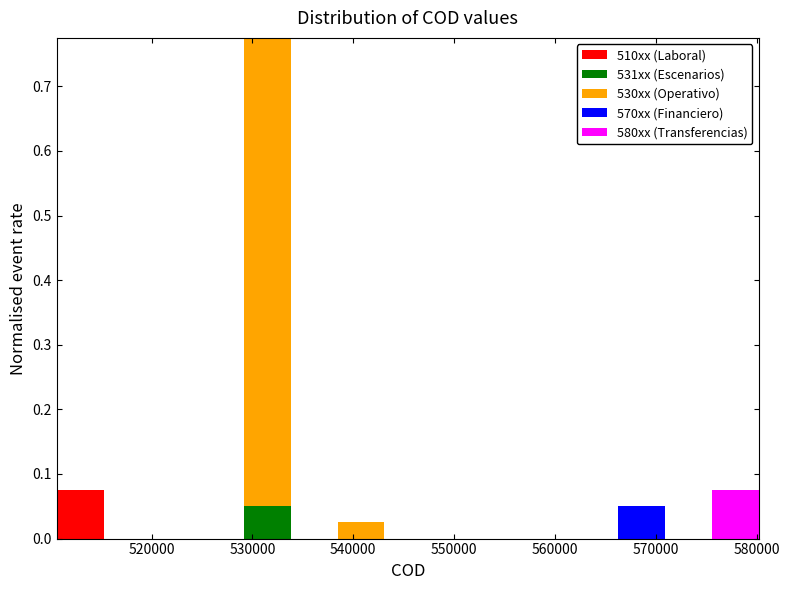

Reading left to right, list every stacked bar in this chart as the range it spans on the x-axis followed by its total height. Neither the bar edges nor the heights are printed on the chart, so give them approximately, as read against the axes.

511000 to 515000: 0.08
515000 to 520000: 0
520000 to 525000: 0
525000 to 529000: 0
529000 to 534000: 0.78
534000 to 538000: 0
538000 to 543000: 0.03
543000 to 548000: 0
548000 to 552000: 0
552000 to 557000: 0
557000 to 562000: 0
562000 to 566000: 0
566000 to 571000: 0.05
571000 to 576000: 0
576000 to 580000: 0.08